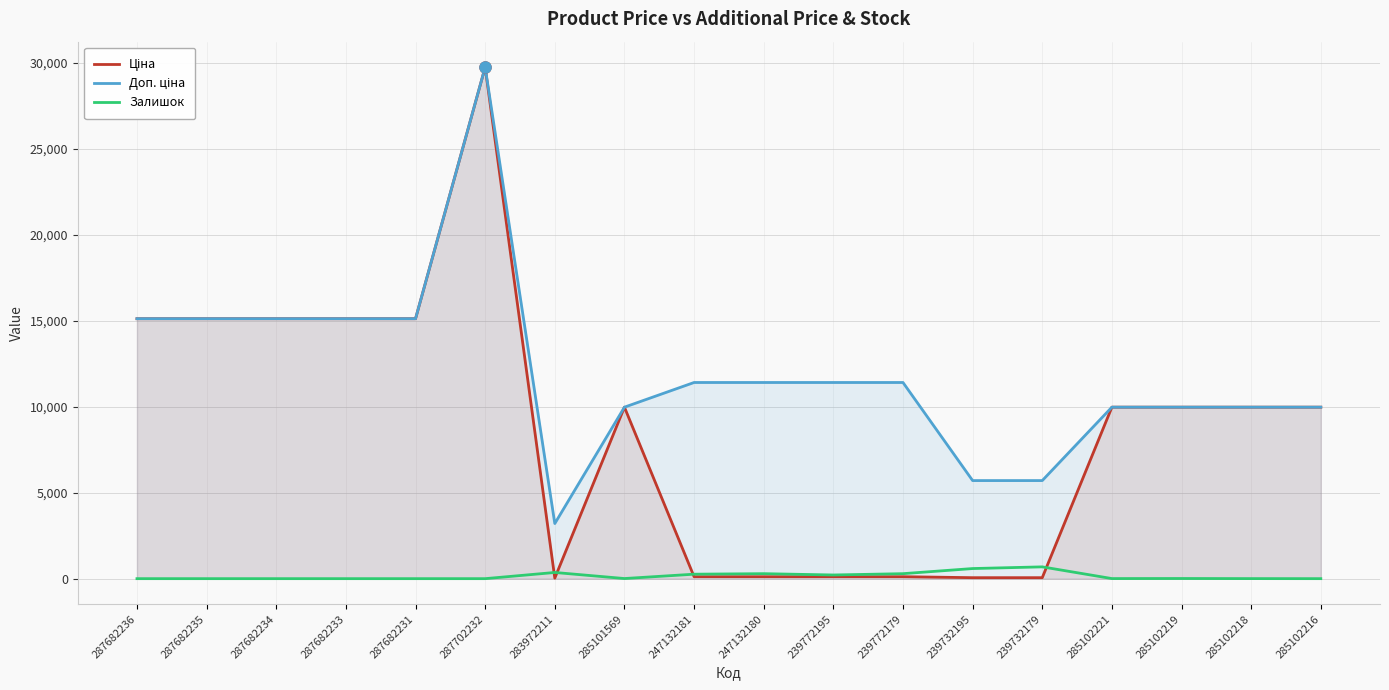

True or false: Ціна and Доп. ціна cross at least once.

False